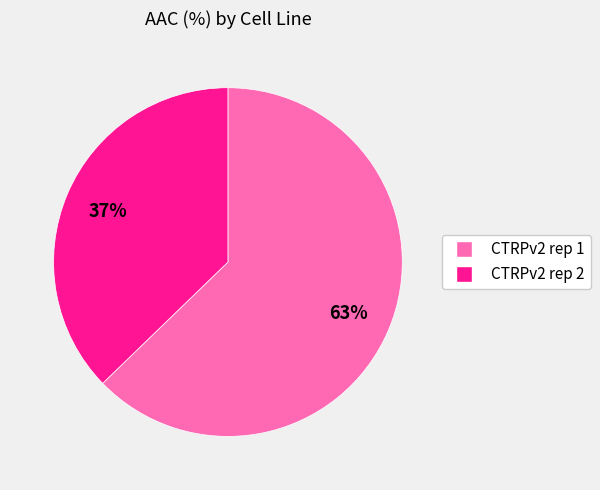

Is it true that CTRPv2 rep 1 is 63% of the pie?

True